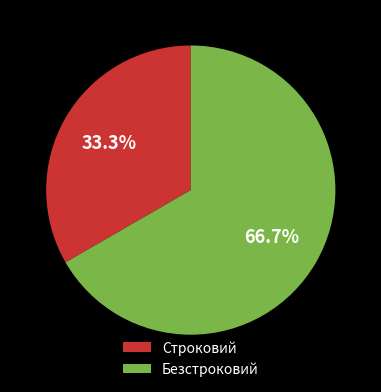

What portion of the pie excludes Строковий?

66.7%